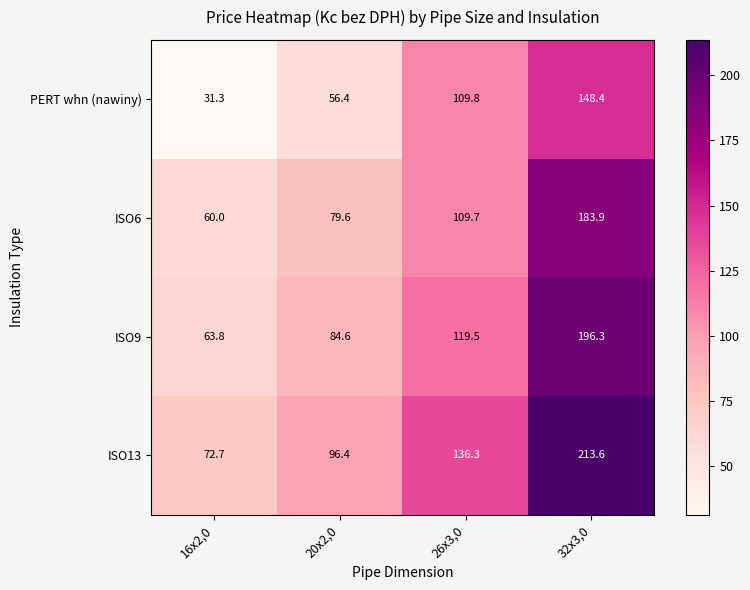

Reading left to right, list all the values displayed in this chart.

PERT whn (nawiny): 16x2,0=31.3	20x2,0=56.4	26x3,0=109.8	32x3,0=148.4
ISO6: 16x2,0=60.0	20x2,0=79.6	26x3,0=109.7	32x3,0=183.9
ISO9: 16x2,0=63.8	20x2,0=84.6	26x3,0=119.5	32x3,0=196.3
ISO13: 16x2,0=72.7	20x2,0=96.4	26x3,0=136.3	32x3,0=213.6